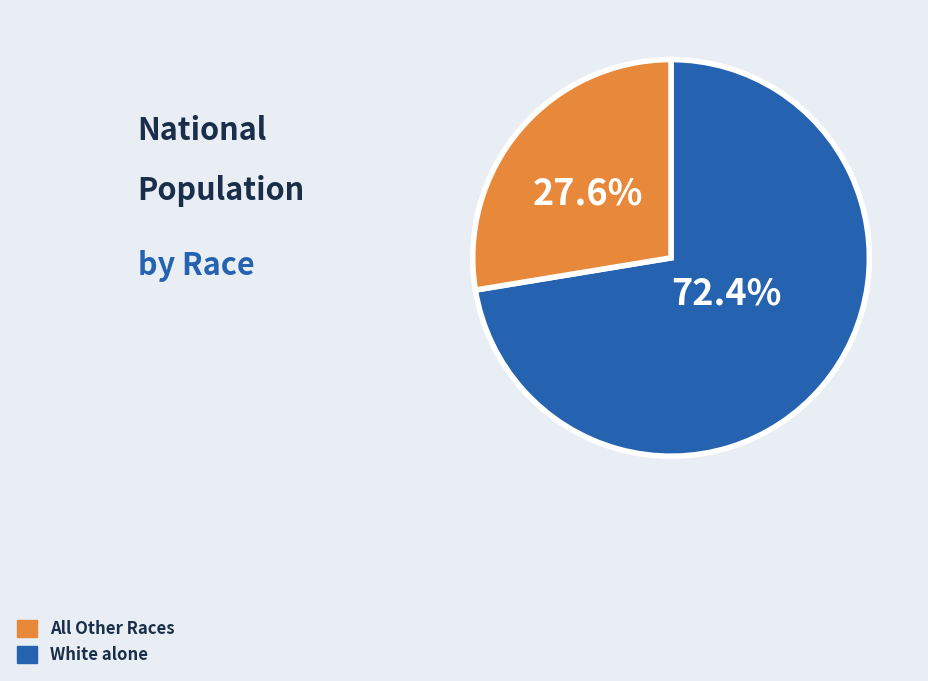

Is there a majority slice in this chart?

Yes